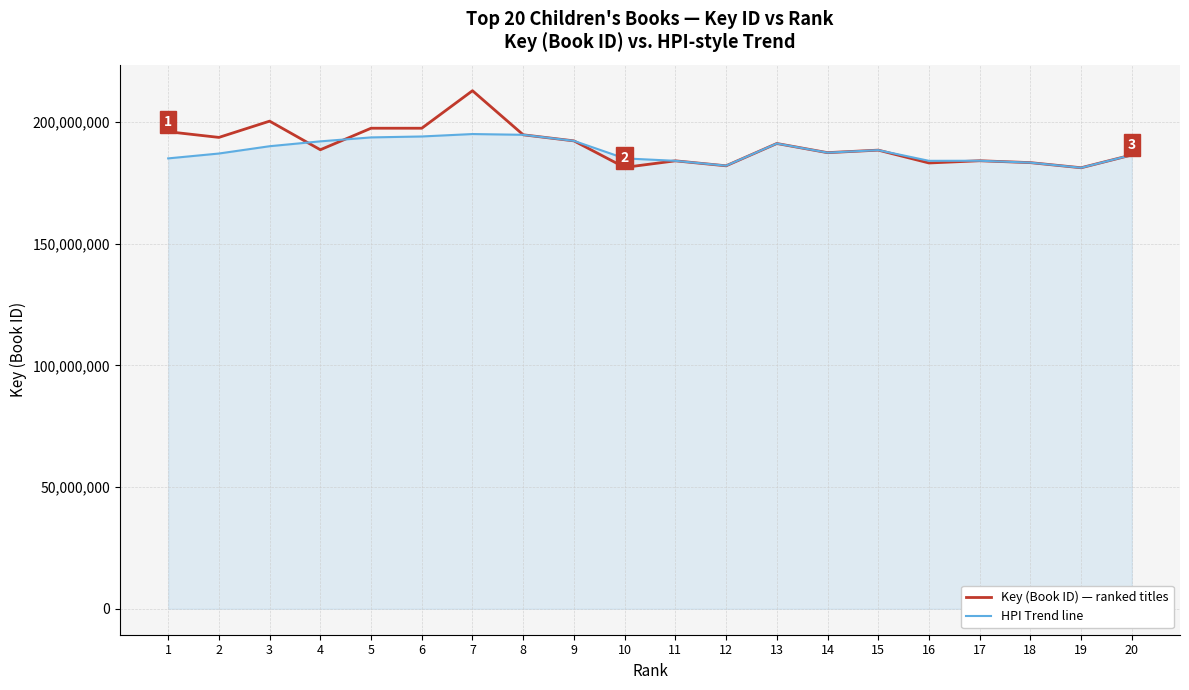

The value of HPI Trend line at 9 is 192195649. True or false?

True